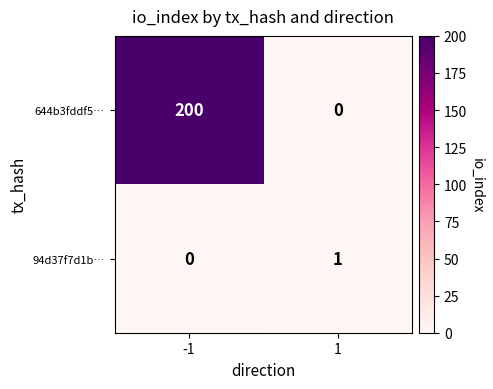

At how many categories does at least one series exceed 180?

1